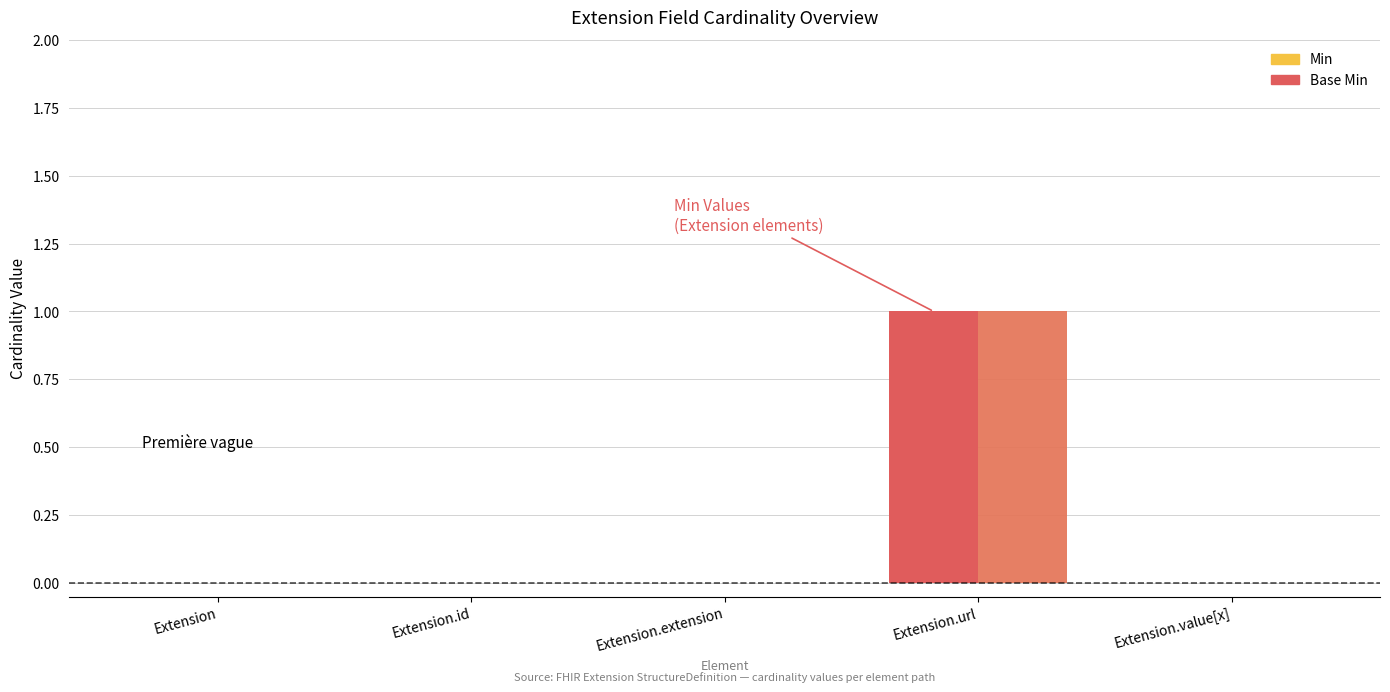

Count the number of categories in the chart.

5